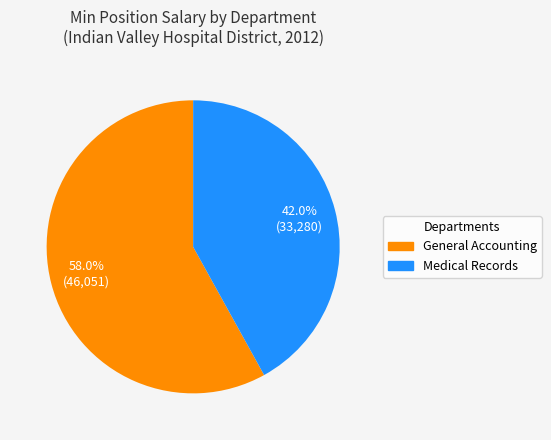

To the nearest percent, what is the difference between the largest and smallest slice percentages?

16%